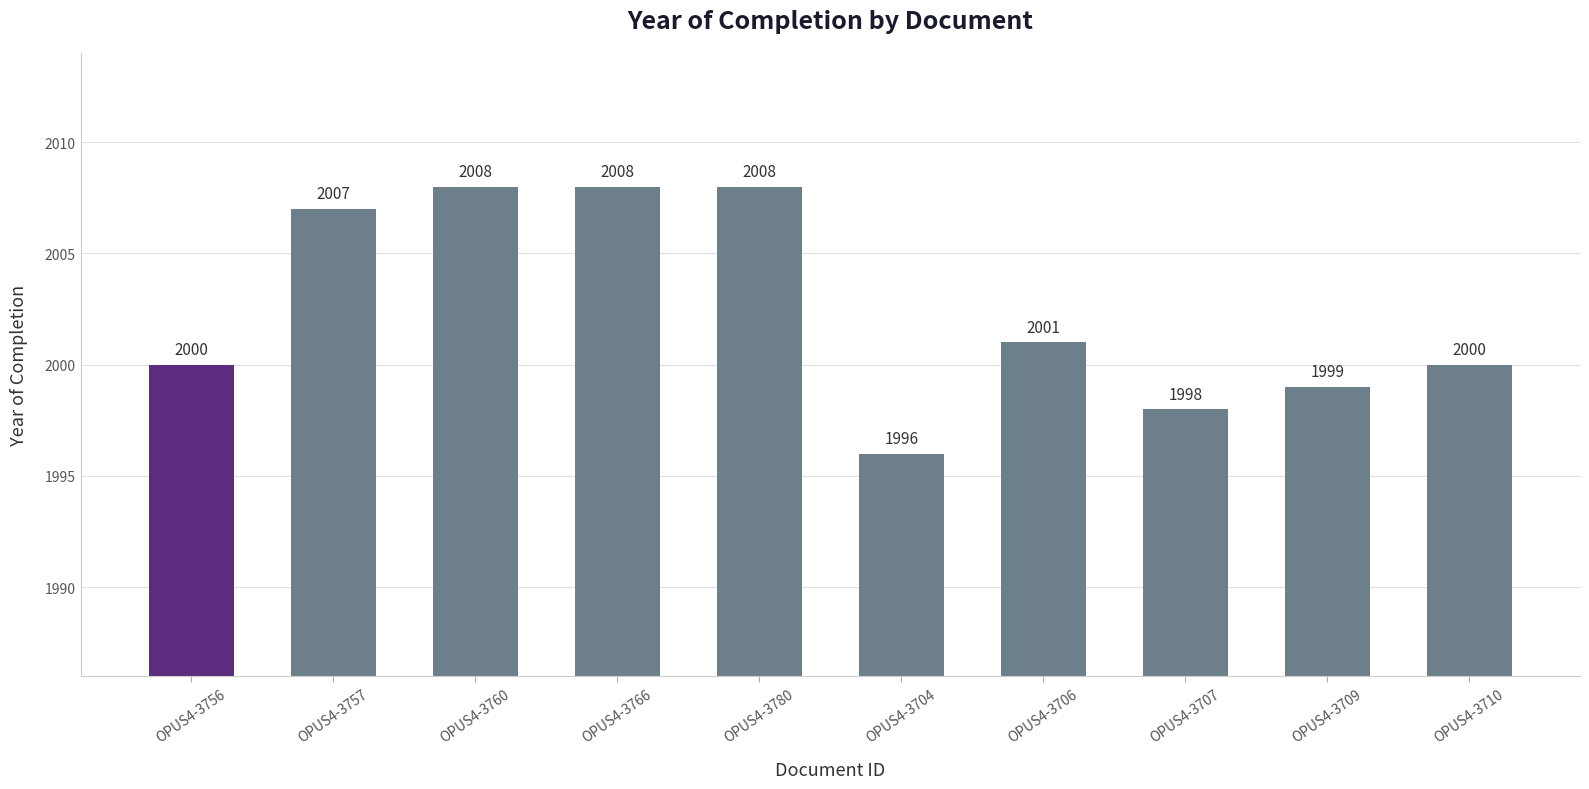

Reading left to right, transcribe all the data shown in this chart.

OPUS4-3756=2000	OPUS4-3757=2007	OPUS4-3760=2008	OPUS4-3766=2008	OPUS4-3780=2008	OPUS4-3704=1996	OPUS4-3706=2001	OPUS4-3707=1998	OPUS4-3709=1999	OPUS4-3710=2000